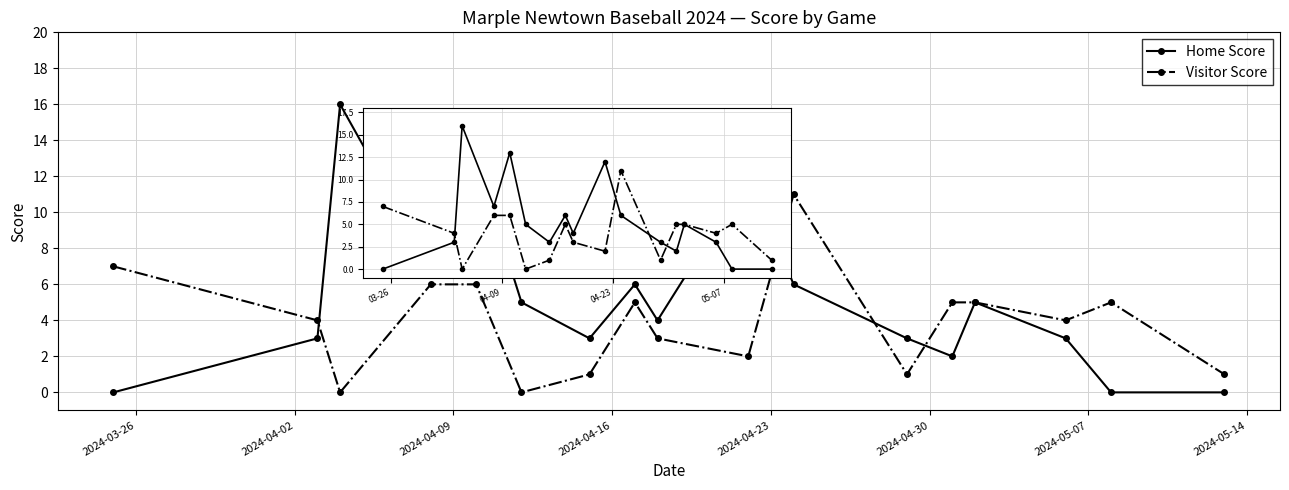

How many interior local peaks does the Home Score series have?

5